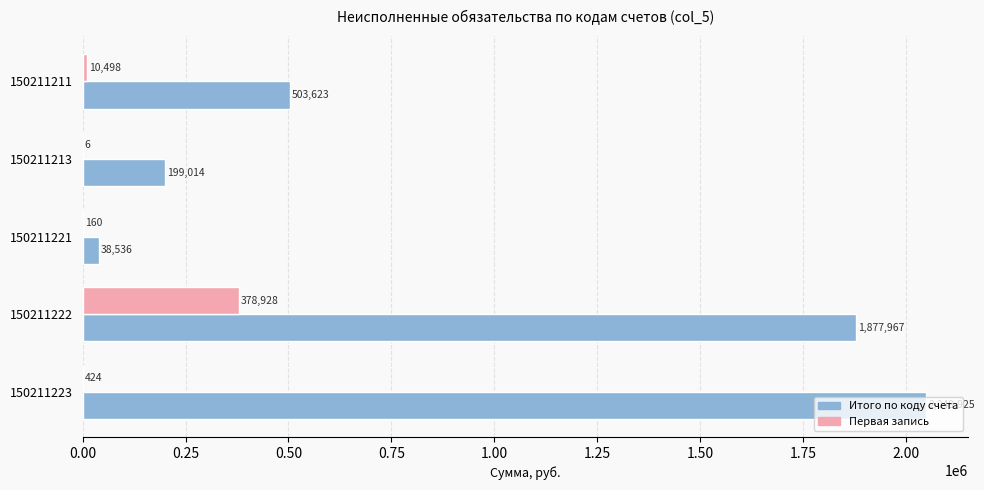

What is the maximum value shown in the chart?

2049924.8